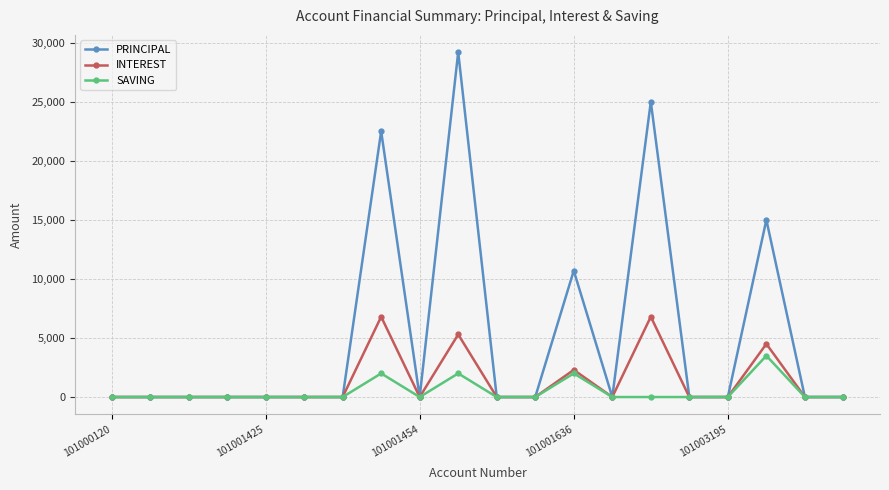

At how many categories does at least one series exceed 14153?

4